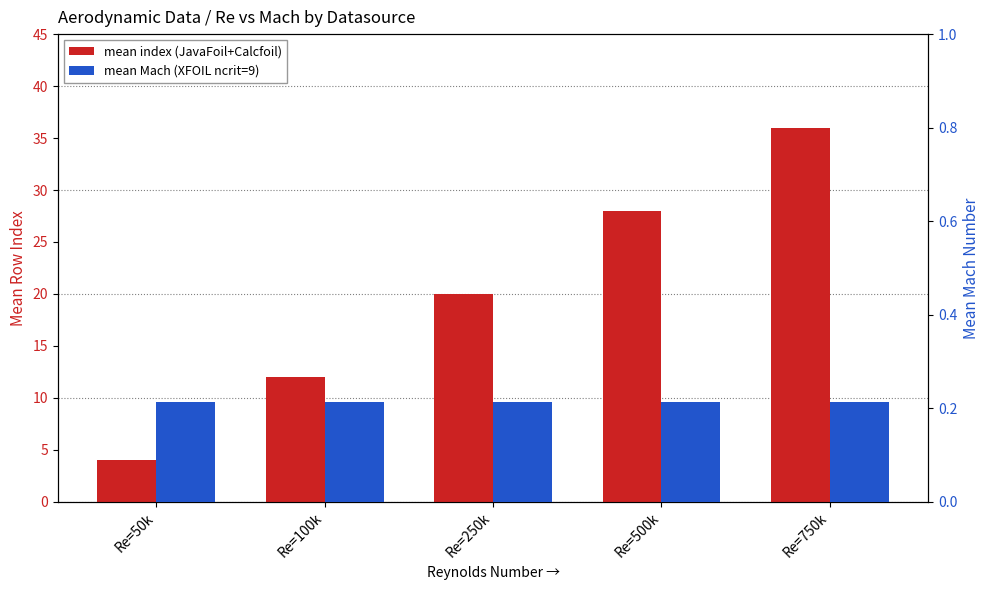

What is the difference between the highest and lowest values at Re=100k?

11.8